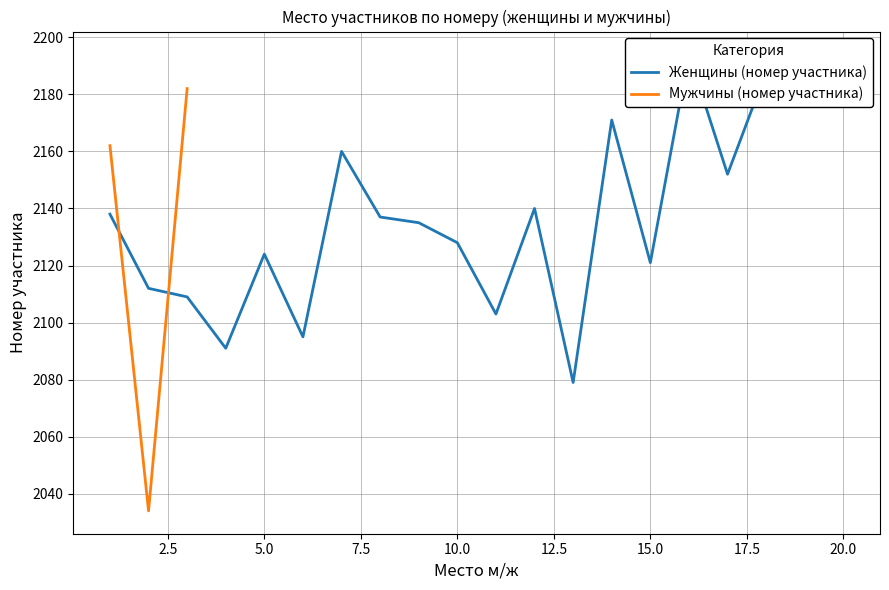

Rank the categories by value from lowest to highest.

13, 4, 6, 11, 3, 2, 15, 5, 10, 9, 8, 1, 12, 17, 7, 14, 20, 19, 18, 16